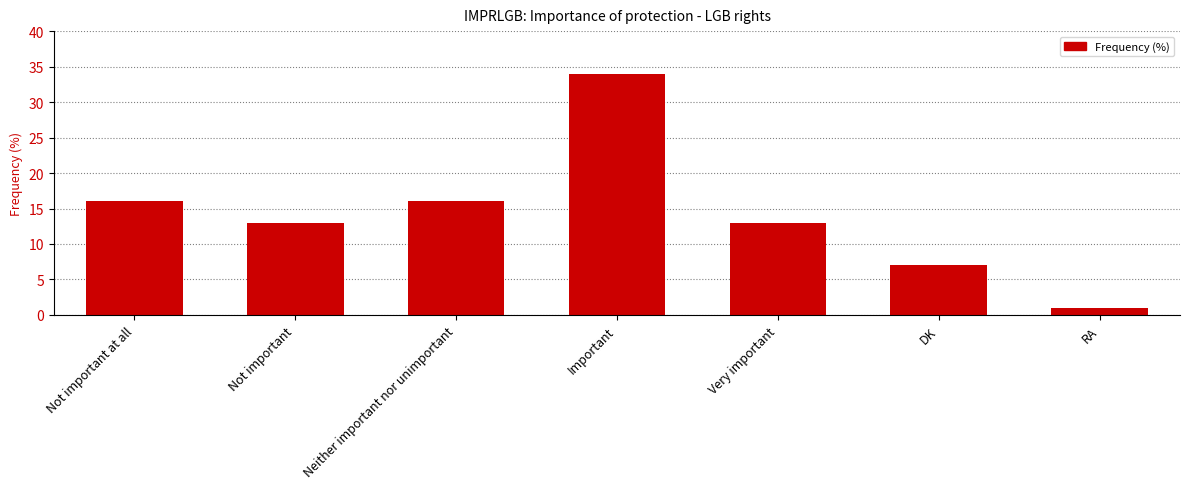

The value at Very important is 18. True or false?

False